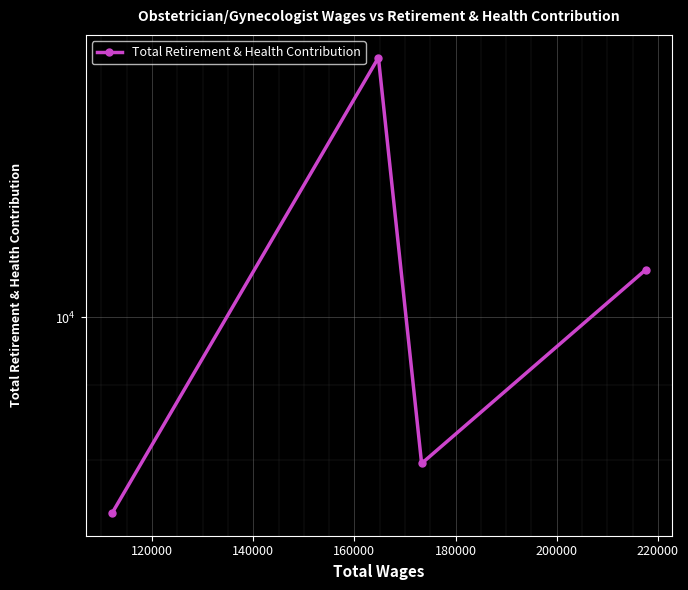

What is the value of the 2nd point from the left?

14987